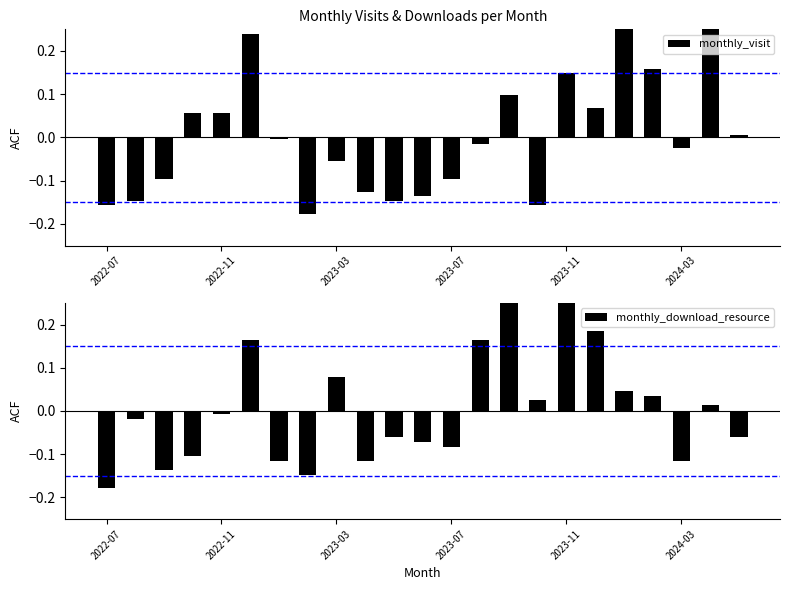

What is the minimum value for monthly_download_resource?

-0.2